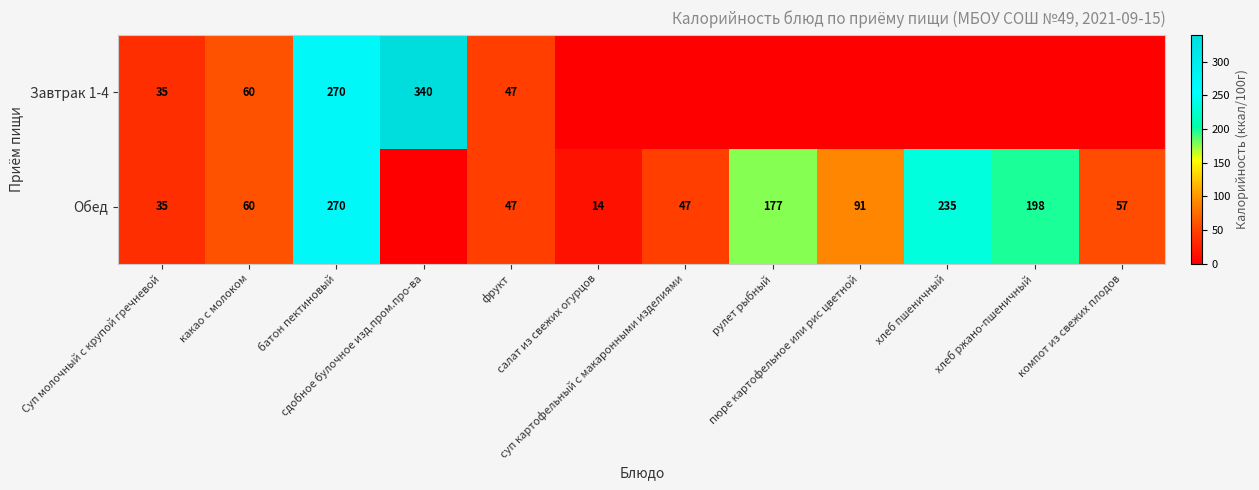

What is the sum of all Обед values?

1231